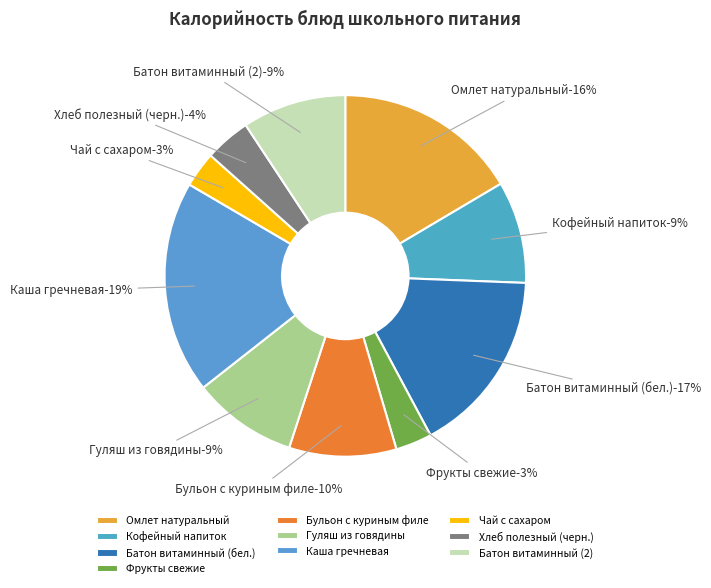

What is the largest slice in the pie chart?

Каша гречневая